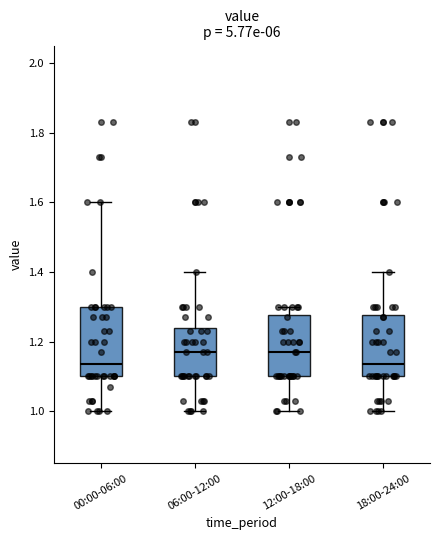

Reading left to right, read every box against the y-axis: the position of its median line, the range the box covers, and the ends of its whiskers. The values are not printed on the chart, so give them approximately, as read against the axis.

00:00-06:00: median 1.14, box 1.10 to 1.30, whiskers 1.00 to 1.60
06:00-12:00: median 1.18, box 1.10 to 1.24, whiskers 1.00 to 1.40
12:00-18:00: median 1.18, box 1.10 to 1.28, whiskers 1.00 to 1.30
18:00-24:00: median 1.14, box 1.10 to 1.28, whiskers 1.00 to 1.40